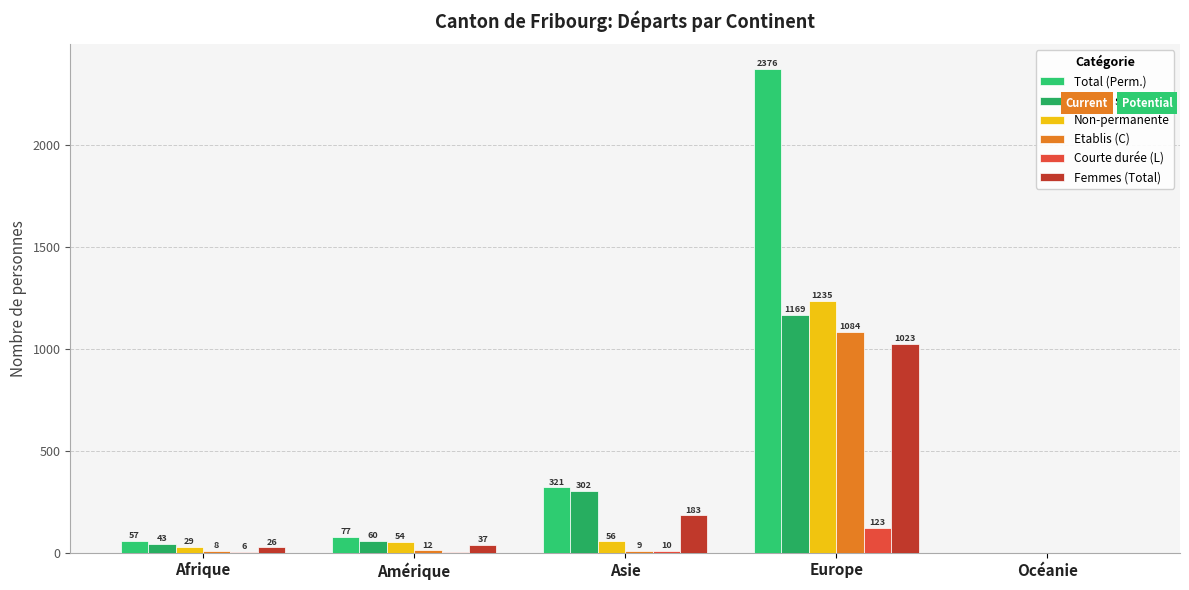

Are the bars grouped side by side (vs. stacked)?

Yes